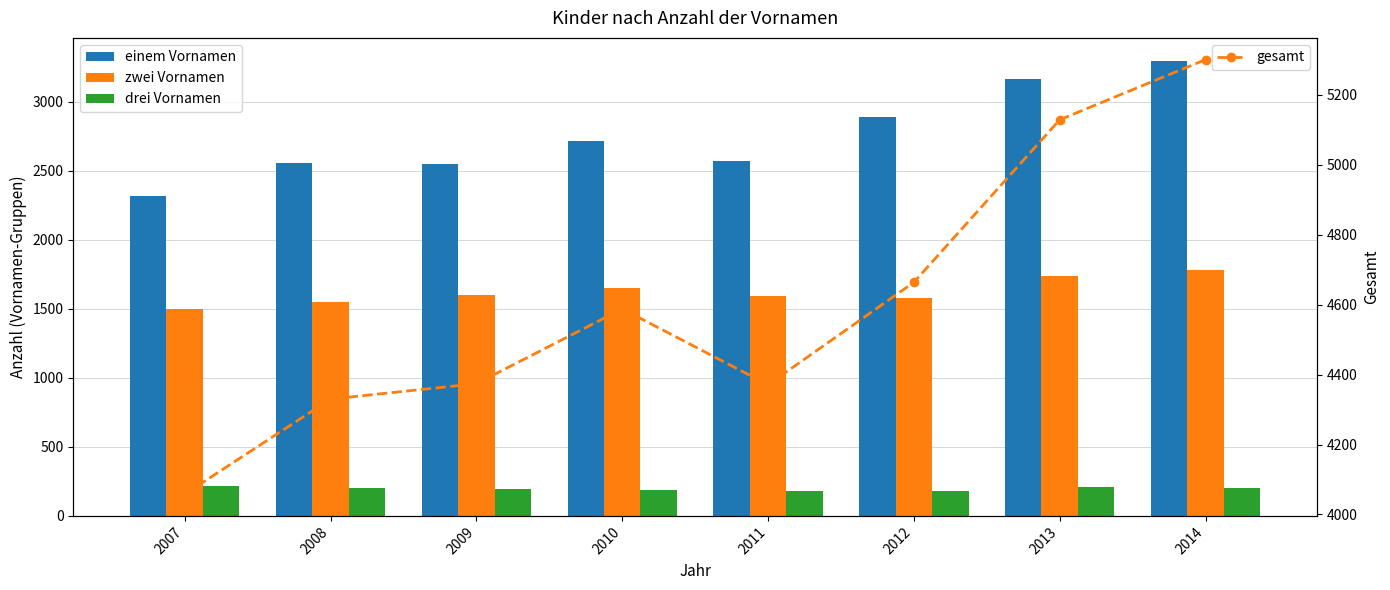

What is the value of the gesamt bar at the 2nd from the left?

4330